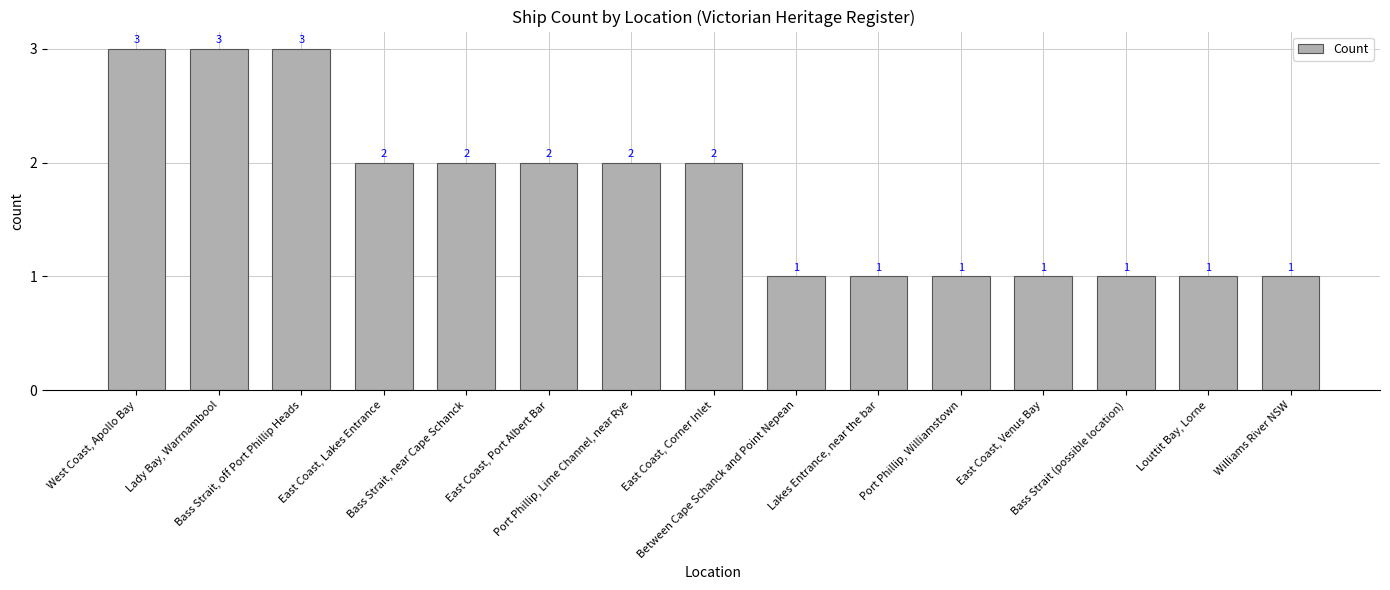

Reading left to right, list all the values displayed in this chart.

West Coast, Apollo Bay=3	Lady Bay, Warrnambool=3	Bass Strait, off Port Phillip Heads=3	East Coast, Lakes Entrance=2	Bass Strait, near Cape Schanck=2	East Coast, Port Albert Bar=2	Port Phillip, Lime Channel, near Rye=2	East Coast, Corner Inlet=2	Between Cape Schanck and Point Nepean=1	Lakes Entrance, near the bar=1	Port Phillip, Williamstown=1	East Coast, Venus Bay=1	Bass Strait (possible location)=1	Louttit Bay, Lorne=1	Williams River NSW=1